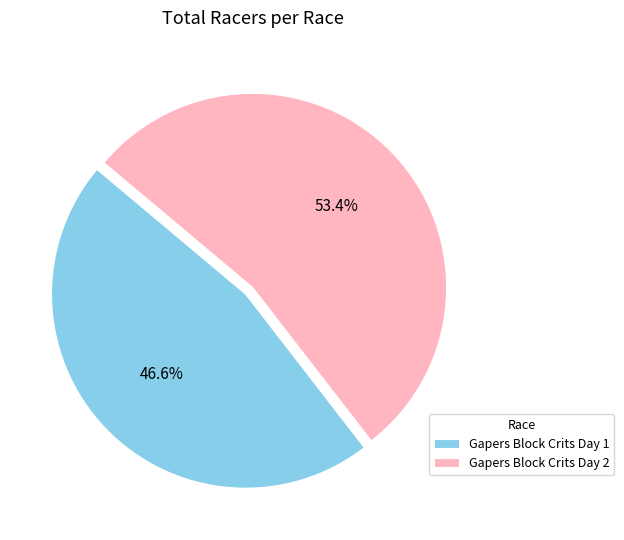

Between Gapers Block Crits Day 1 and Gapers Block Crits Day 2, which is larger?

Gapers Block Crits Day 2